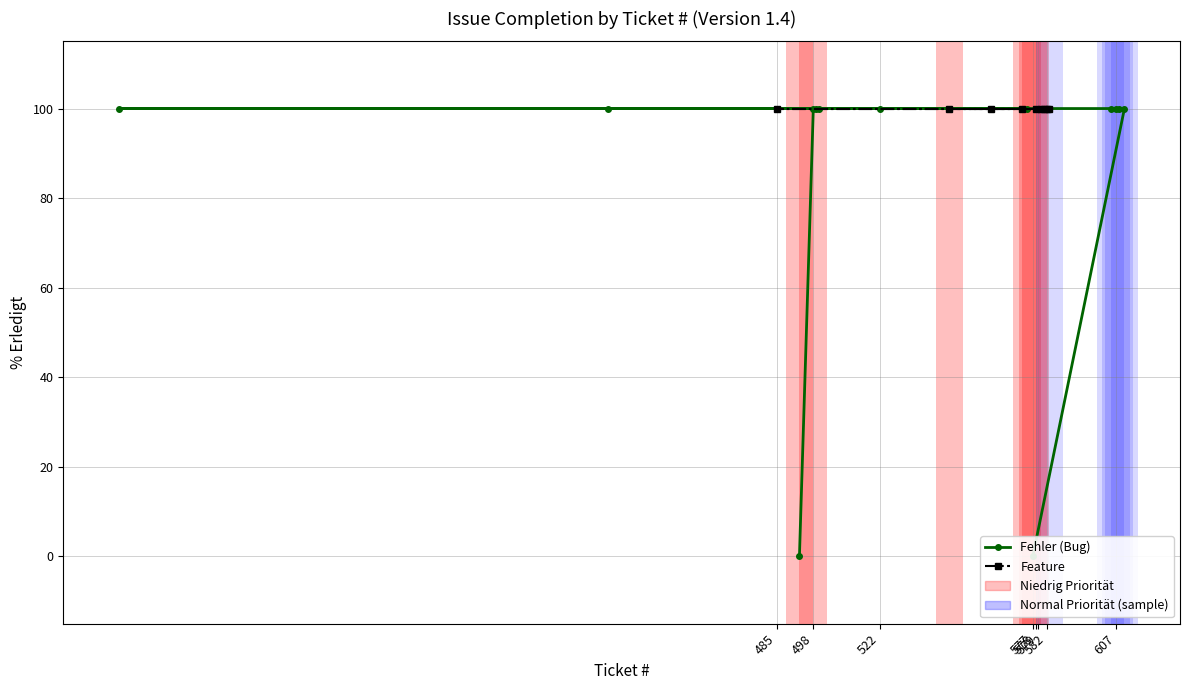

List the labels in order of value, smallest first.

577, 493, 610, 608, 607, 605, 583, 582, 581, 580, 579, 573, 562, 522, 500, 499, 485, 424, 248, 578, 575, 547, 498